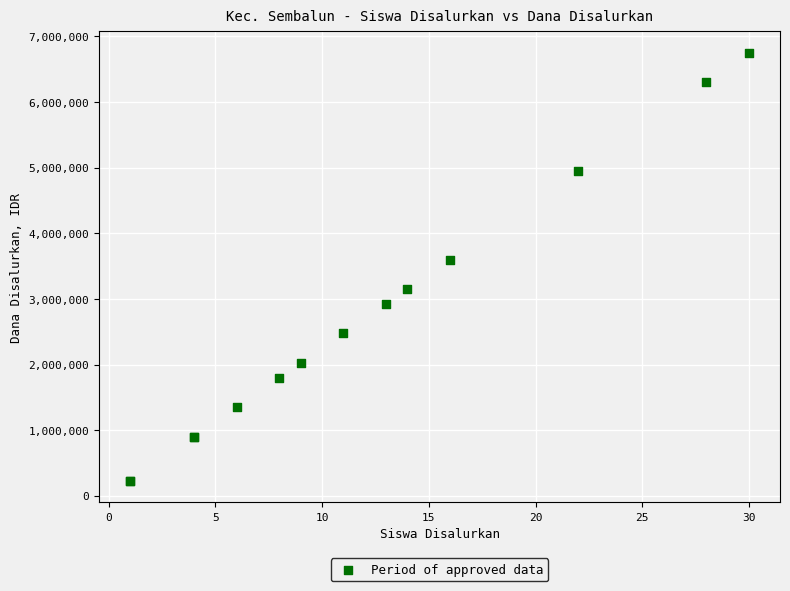

What Y value in the scatter plot is closest to 3487500?

3600000